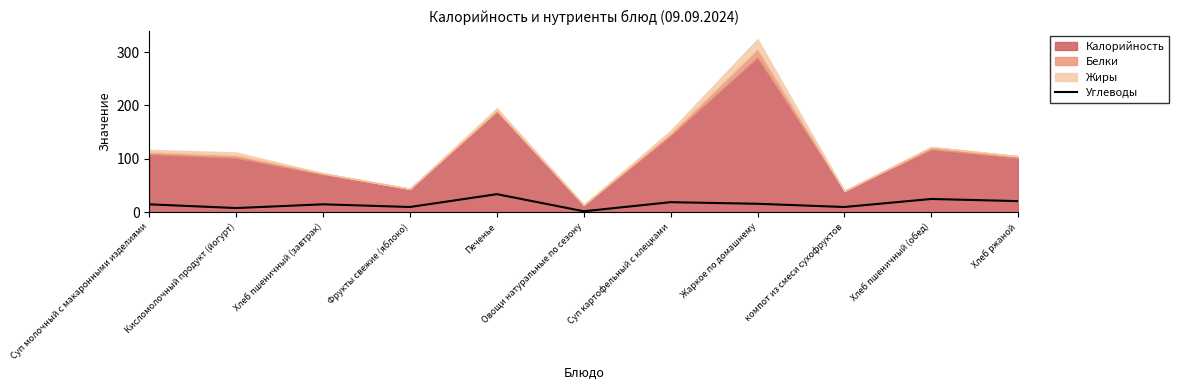

How many interior local peaks (higher than both neighbors) does the data have?

4